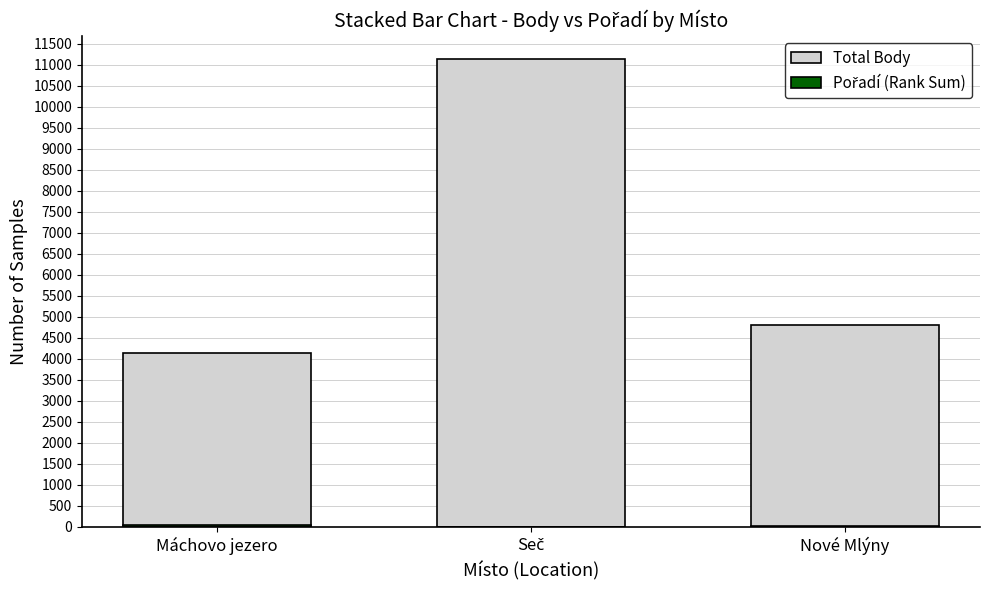

Reading right to left, transcribe all the data shown in this chart.

Total Body: 4820	11135	4153
Pořadí (Rank Sum): 21	11	38